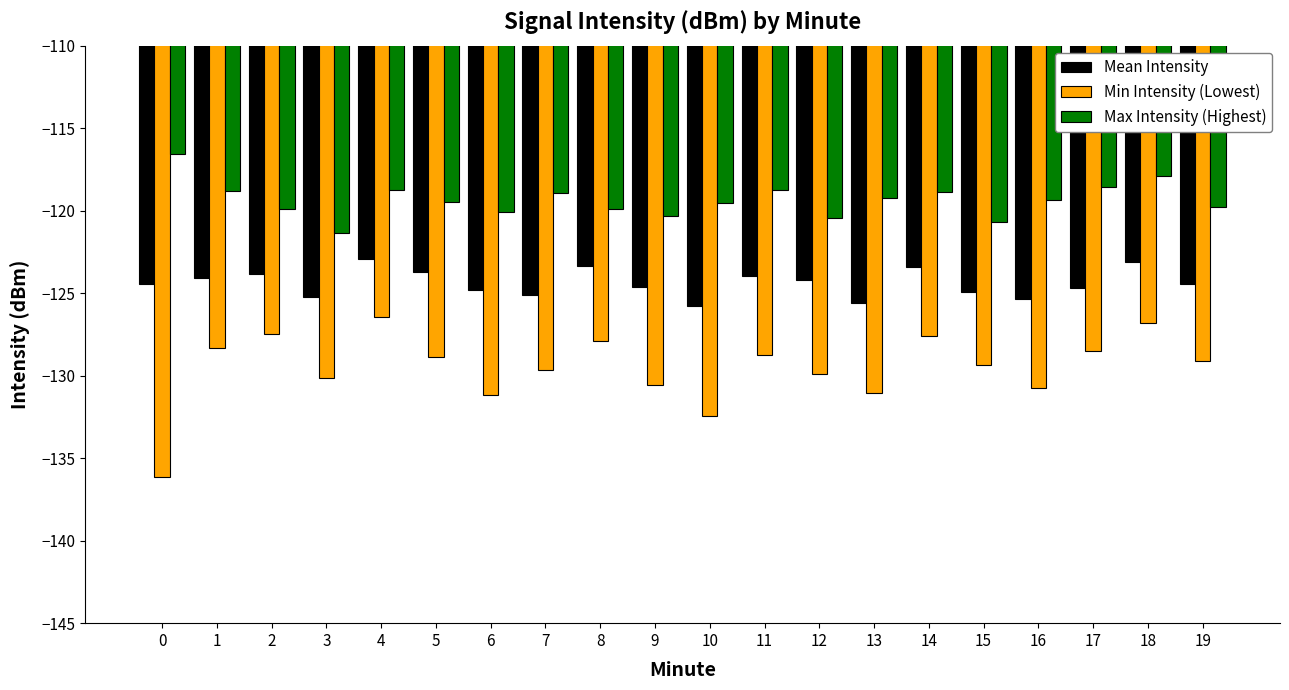

What is the average value of the Min Intensity (Lowest) series?

-129.6